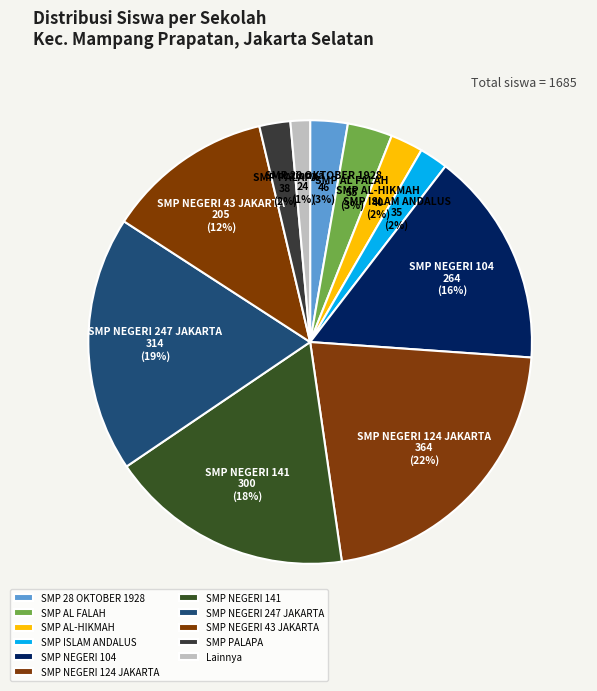

Which has a higher value, SMP NEGERI 43 JAKARTA or Lainnya?

SMP NEGERI 43 JAKARTA